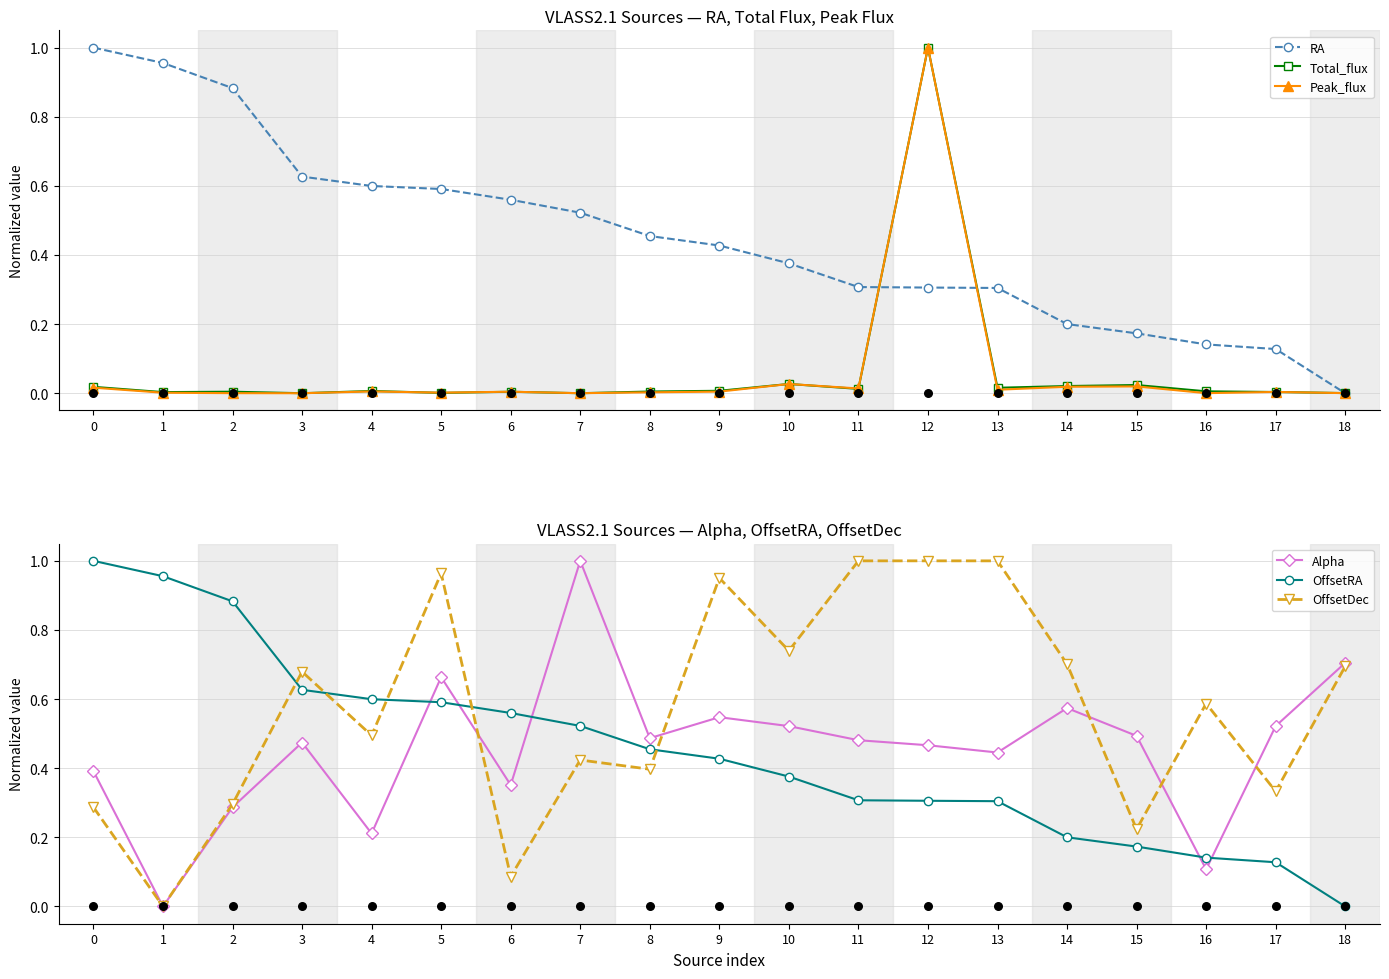

Which series has the largest total across all categories?

OffsetDec